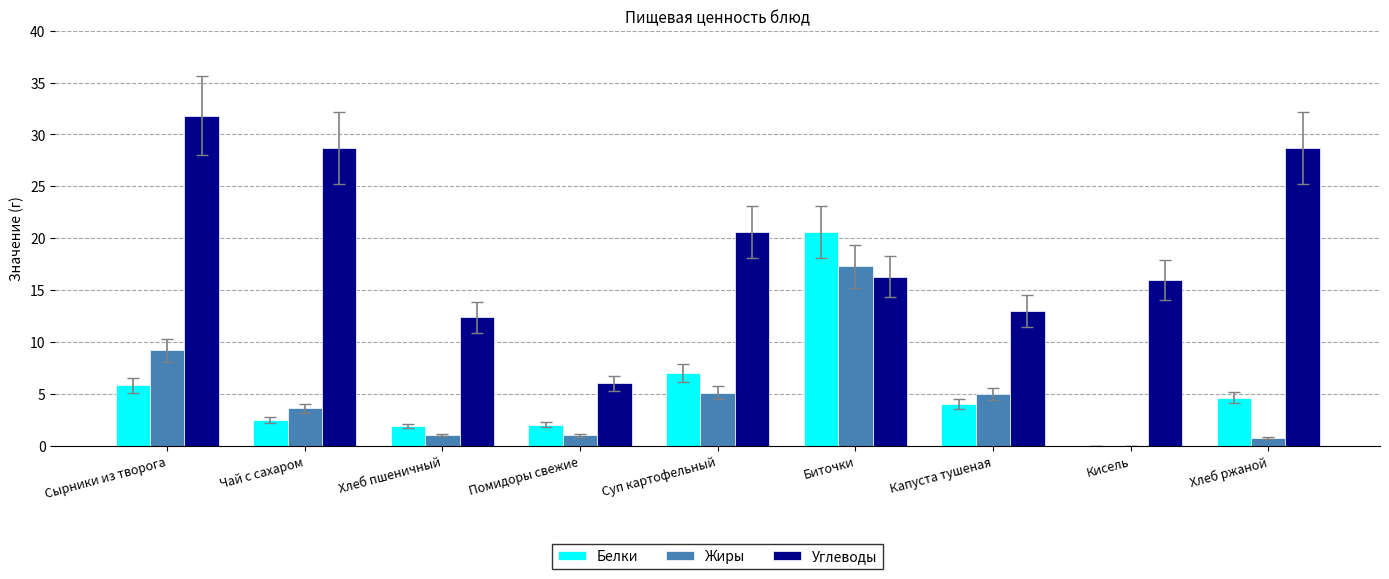

How many groups of bars are there?

9